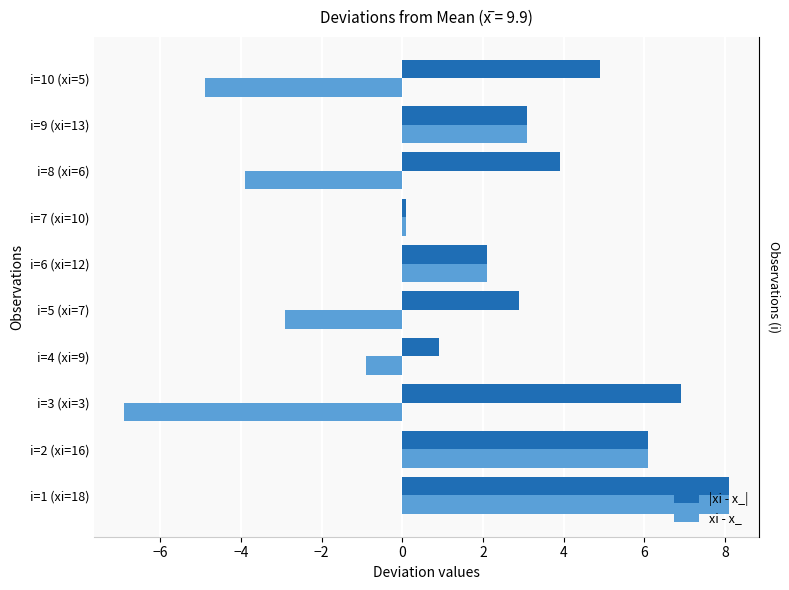

What position from the left is i=7 (xi=10)?

7